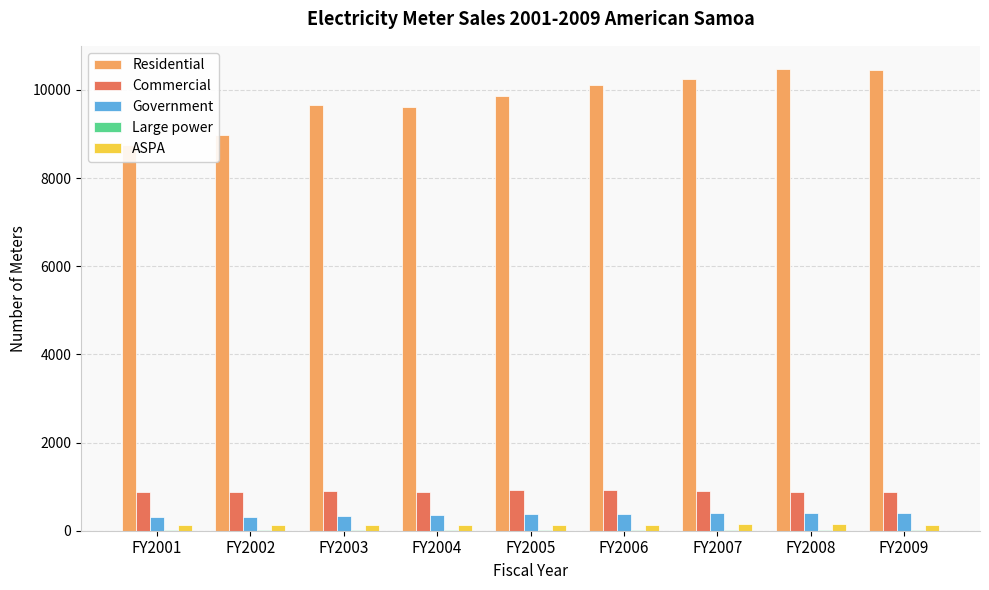

What is the value of the Large power bar at the 4th from the left?

6